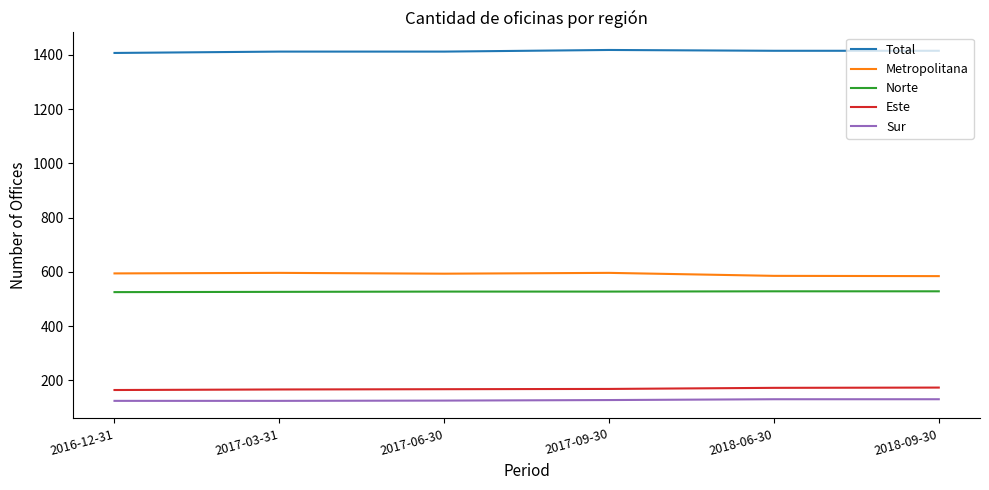

What is the difference between the maximum and minimum values in the Norte series?

3